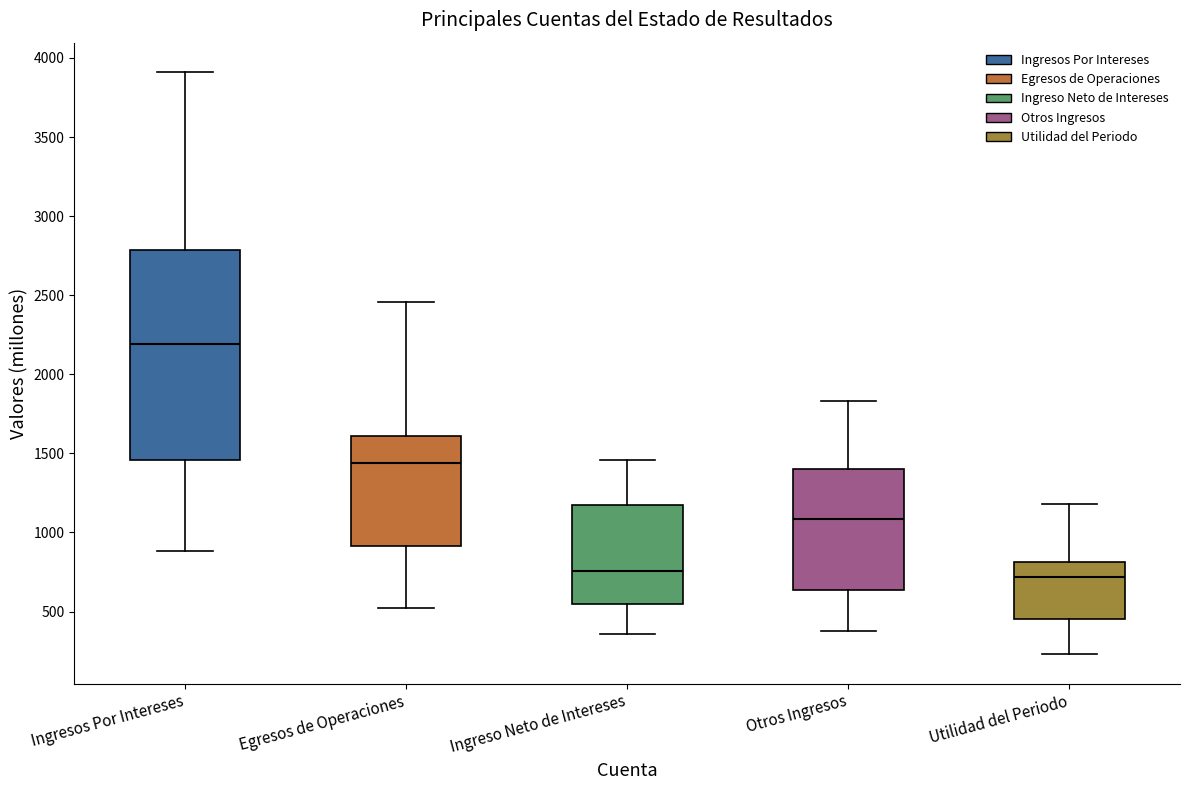

Comparing the boxes themselves (not the whiskers), which one is the tallest?

Ingresos Por Intereses